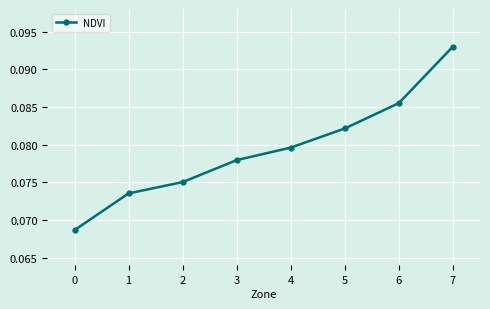

Is it true that the value at 3 is 0.0?

False